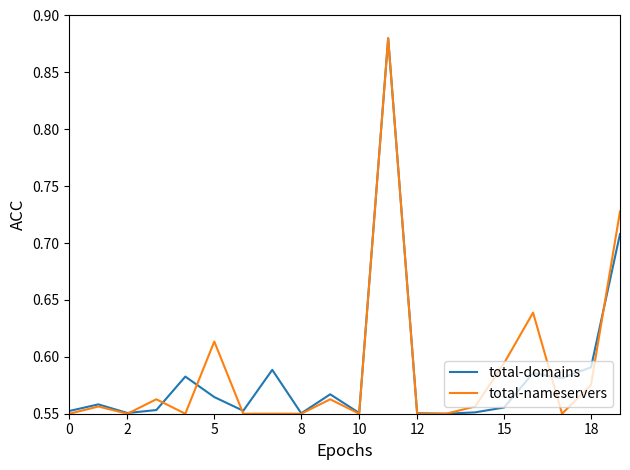

At 5, list the series in order from largest to smallest.

total-nameservers, total-domains